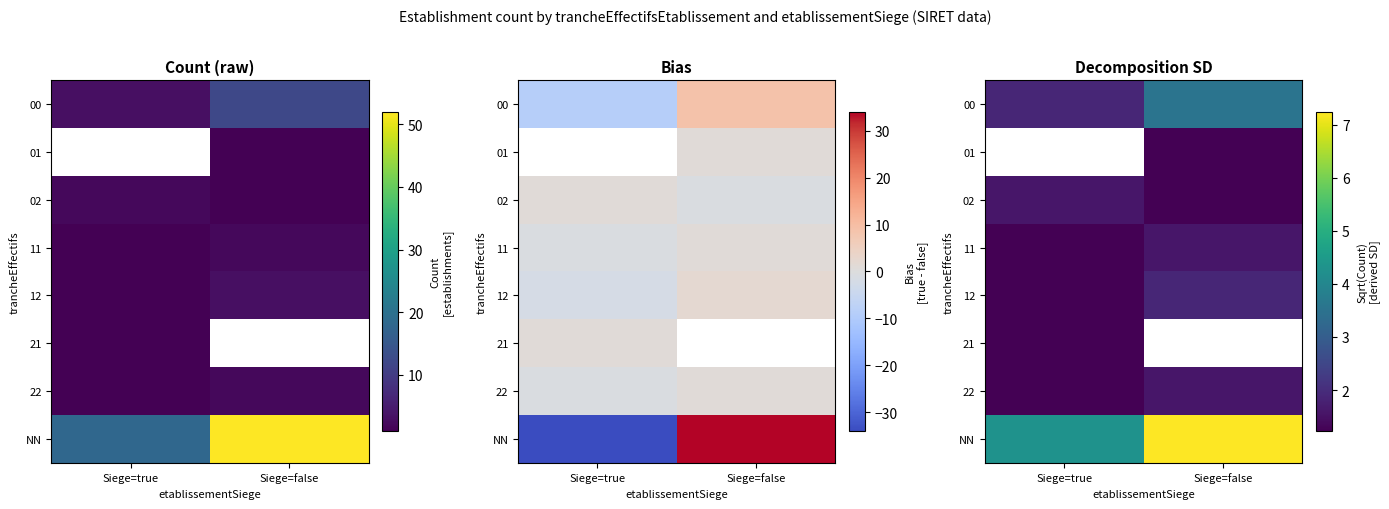

The NN series shows 3.5 at Siege=false. True or false?

False